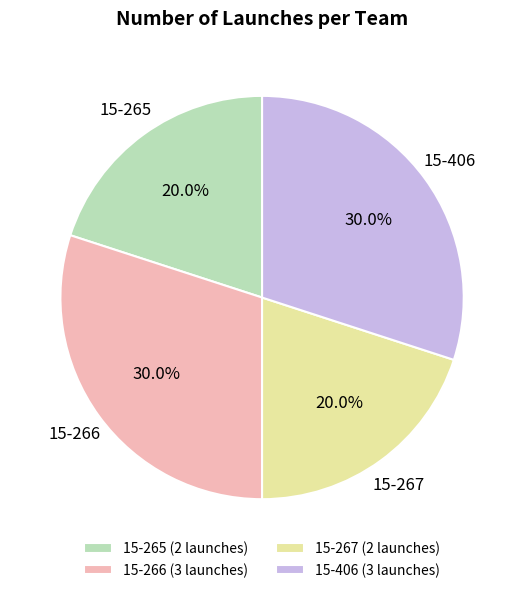

To the nearest percent, what portion does 15-267 represent?

20%